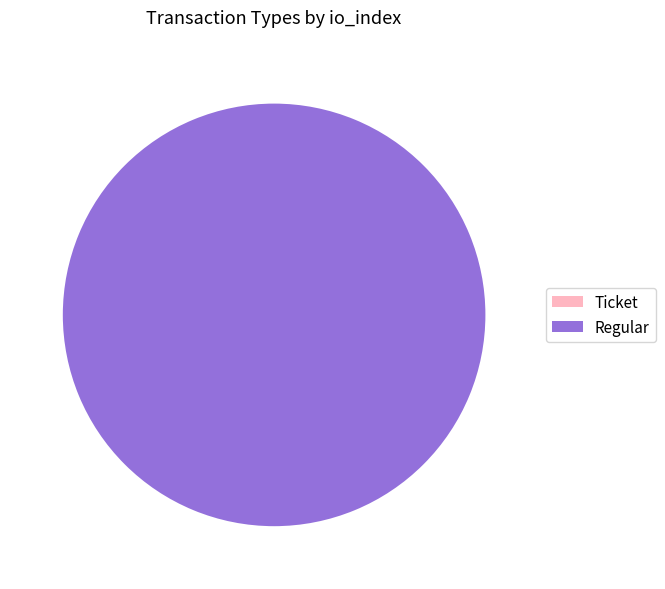

Is there any slice that represents more than half of the pie?

Yes